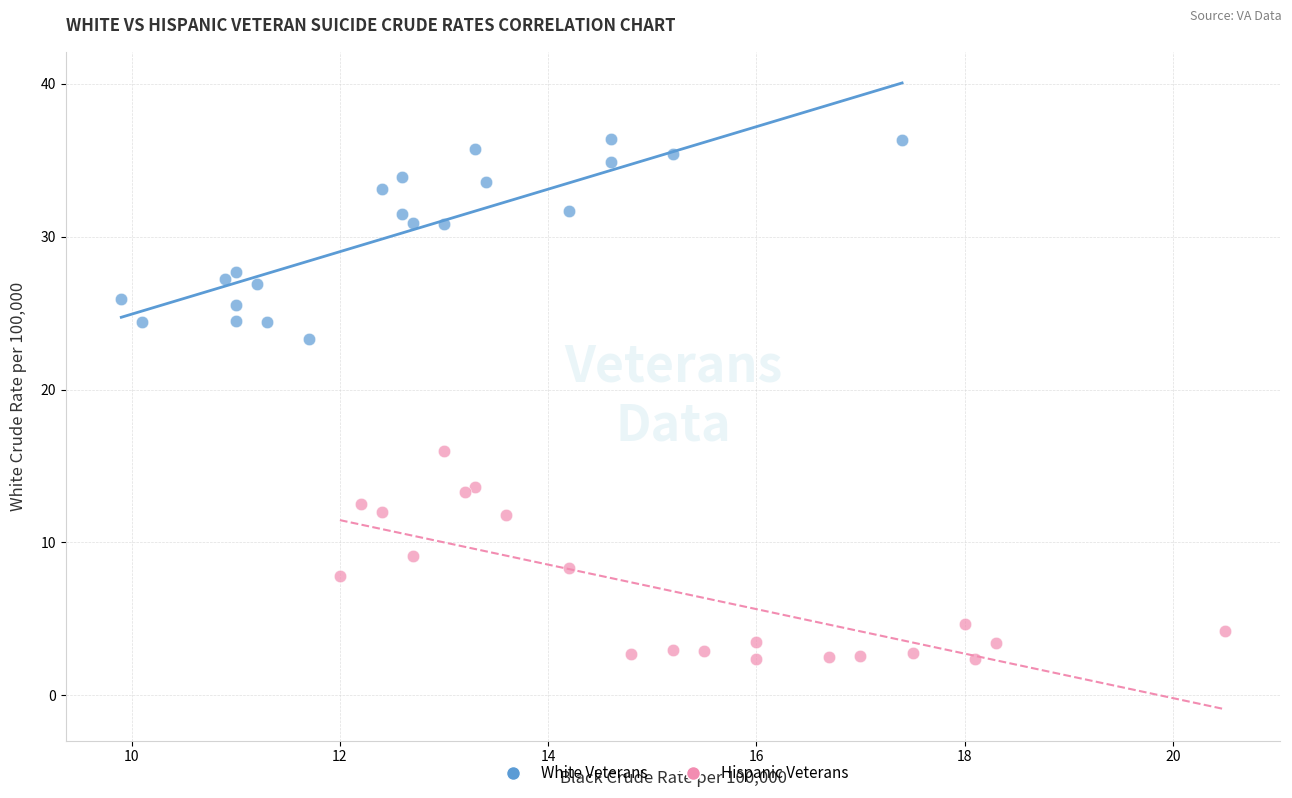

Which series reaches the minimum Y coordinate?

Hispanic Veterans